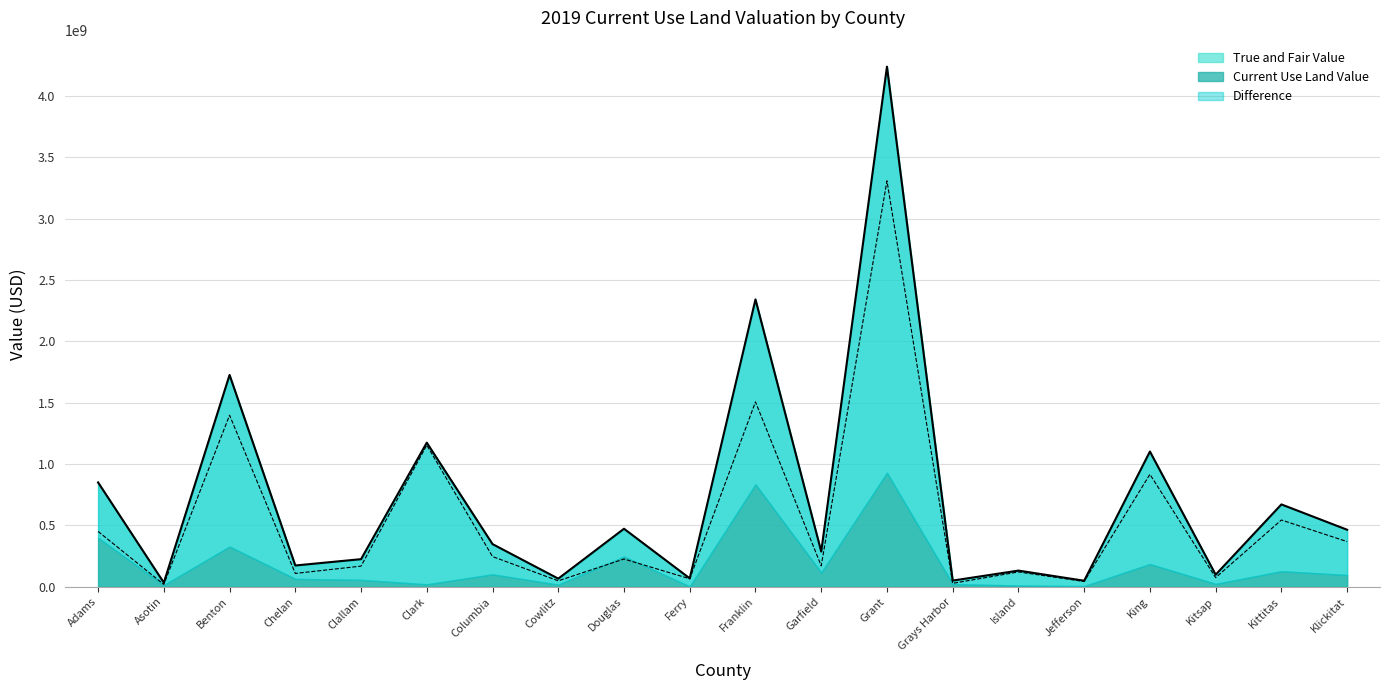

Which category has the highest value in the True and Fair Value series?

Grant